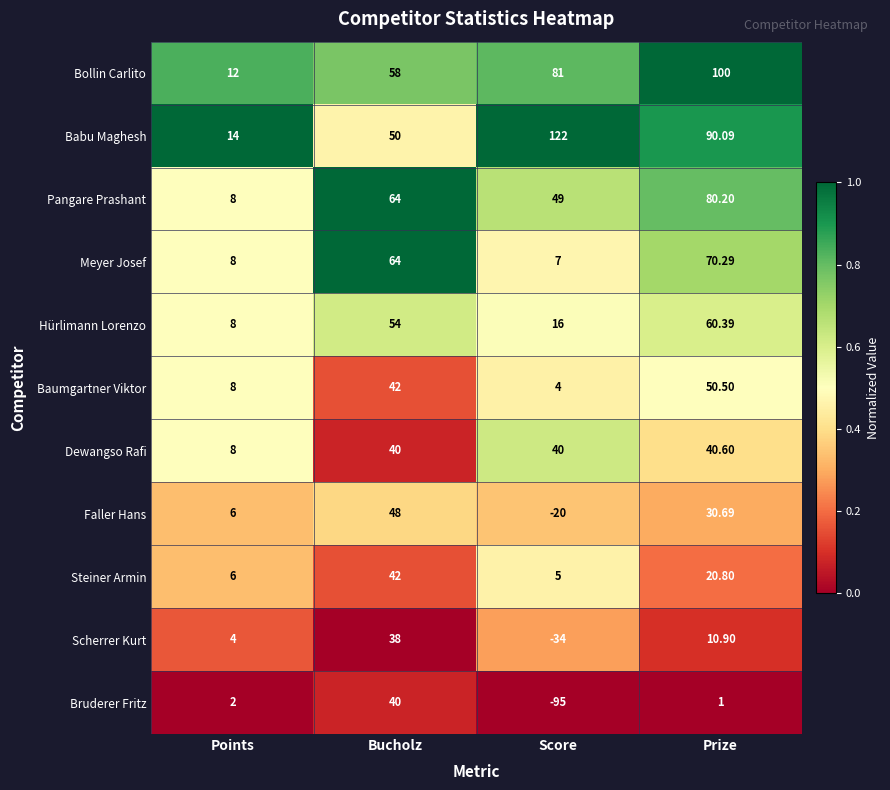

Which category has the highest value across all series?

Score